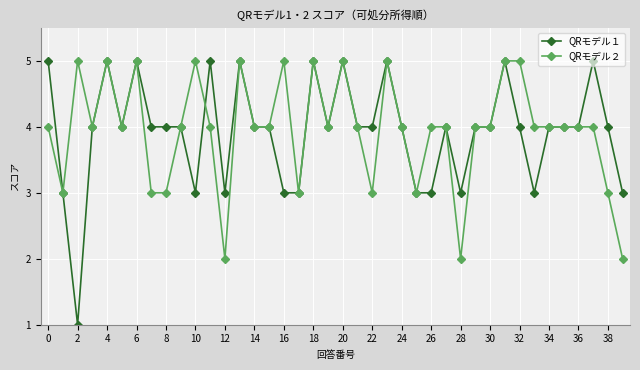

How many lines are shown in the chart?

2